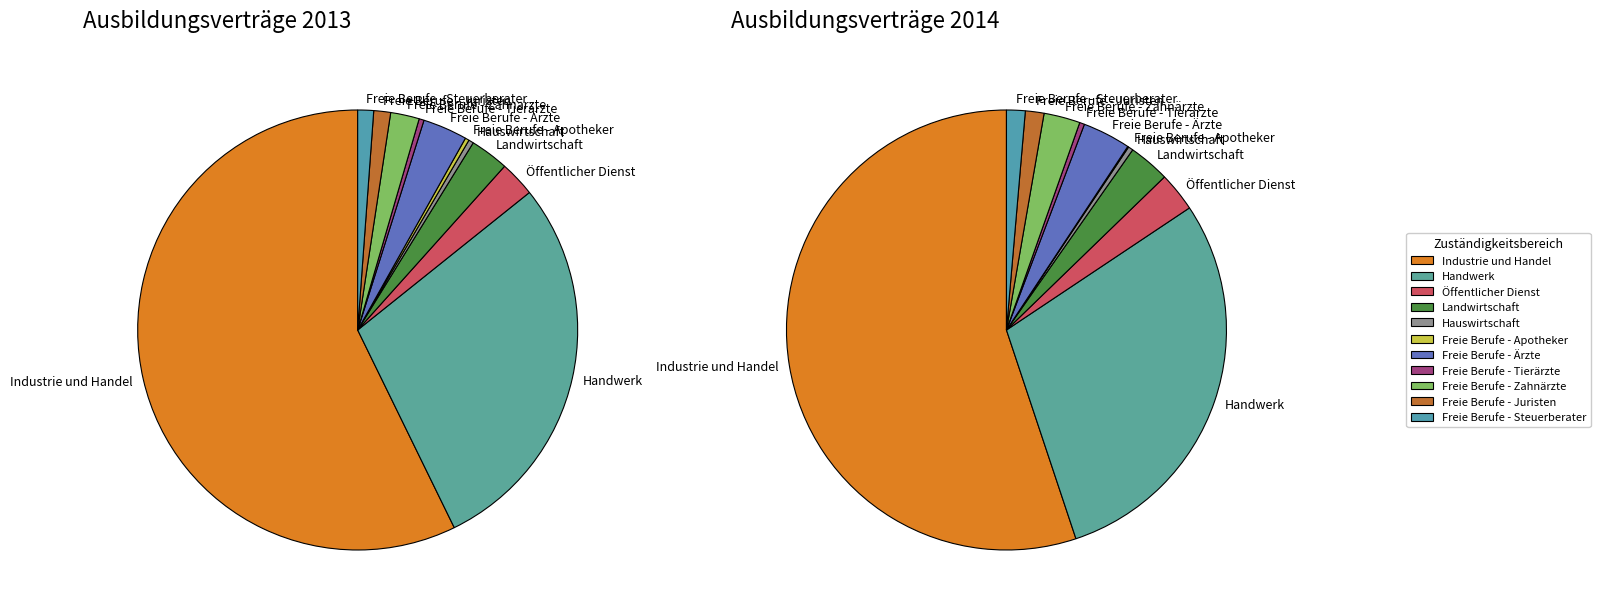

True or false: Freie Berufe - Tierärzte accounts for 0% of the total.

True